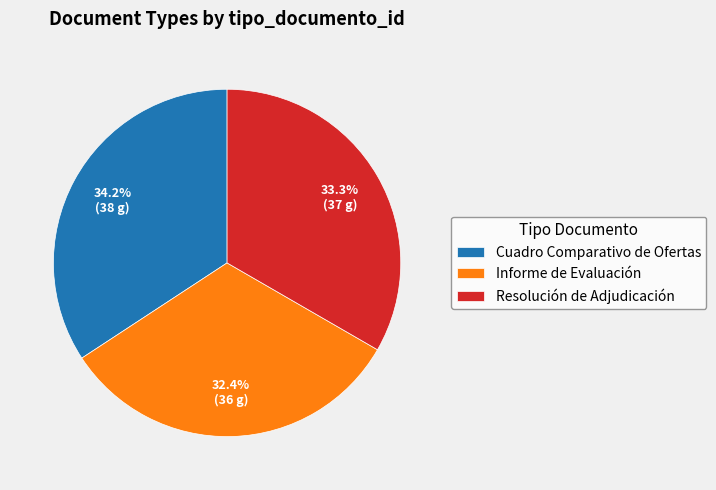

What is the largest slice in the pie chart?

Cuadro Comparativo de Ofertas